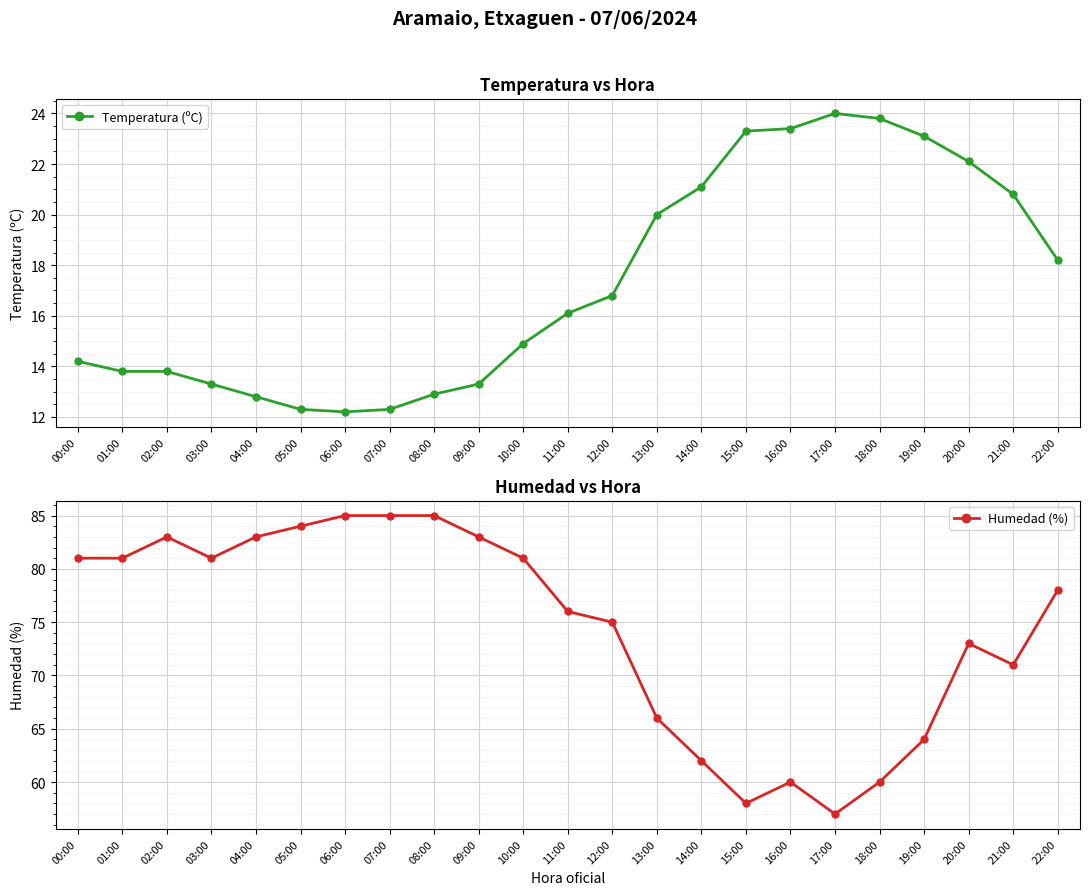

Reading right to left, transcribe all the data shown in this chart.

Temperatura (ºC): 18.2	20.8	22.1	23.1	23.8	24.0	23.4	23.3	21.1	20.0	16.8	16.1	14.9	13.3	12.9	12.3	12.2	12.3	12.8	13.3	13.8	13.8	14.2
Humedad (%): 78.0	71.0	73.0	64.0	60.0	57.0	60.0	58.0	62.0	66.0	75.0	76.0	81.0	83.0	85.0	85.0	85.0	84.0	83.0	81.0	83.0	81.0	81.0